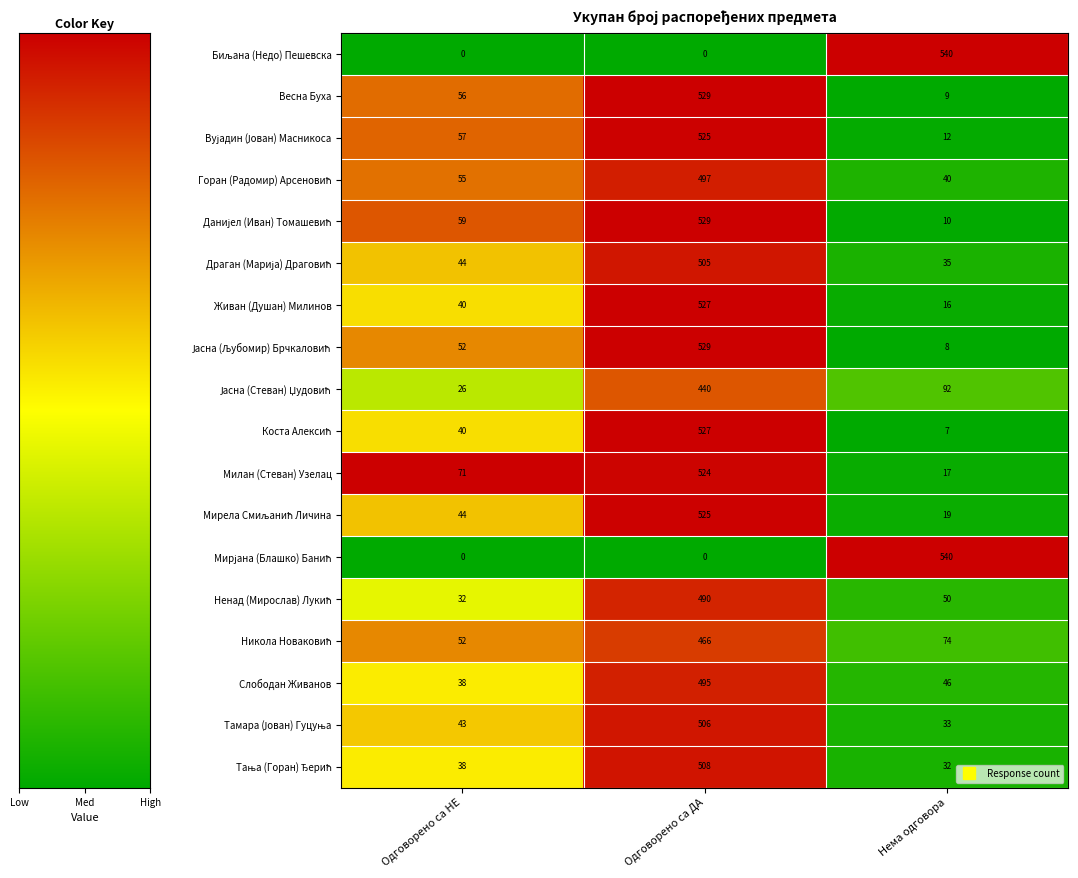

What is the difference between the highest and lowest values at Одговорено са ДА?

529